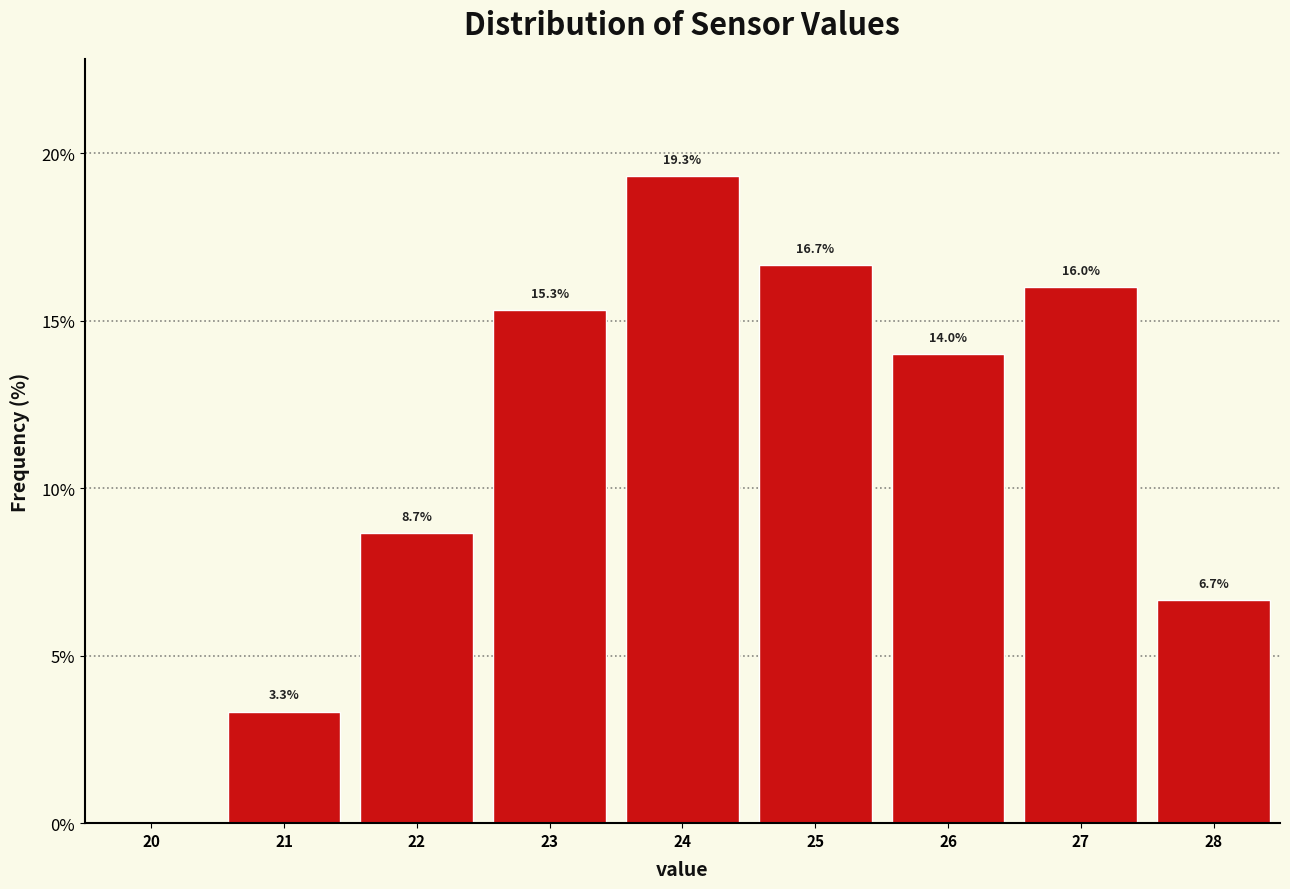

Over which range of the x-axis is the bar tallest?

23.5 to 24.5